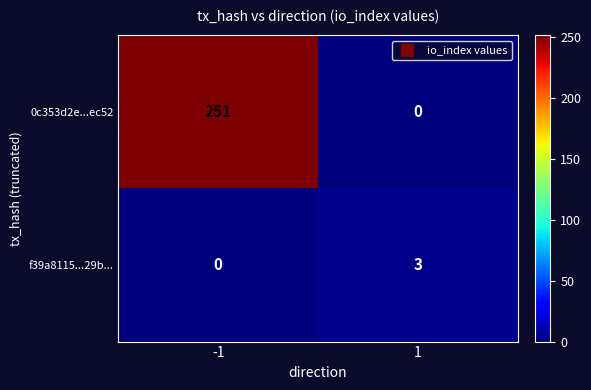

The value of f39a8115...29b... at -1 is 2. True or false?

False